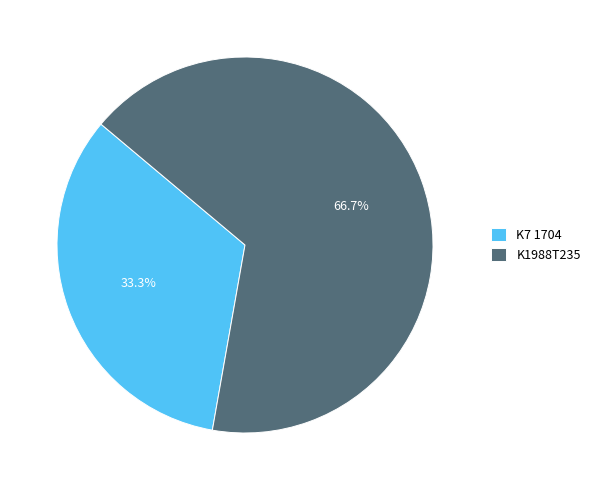

How many segments does this pie chart have?

2